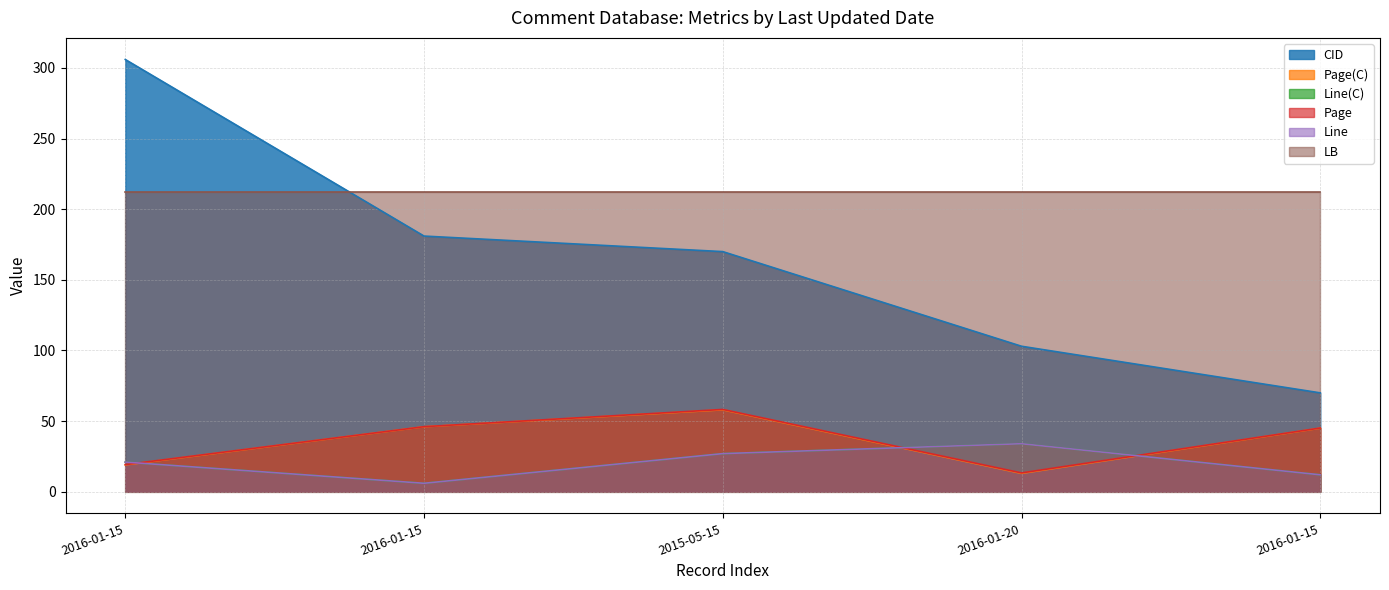

Where is the first local minimum for Page?

2016-01-20